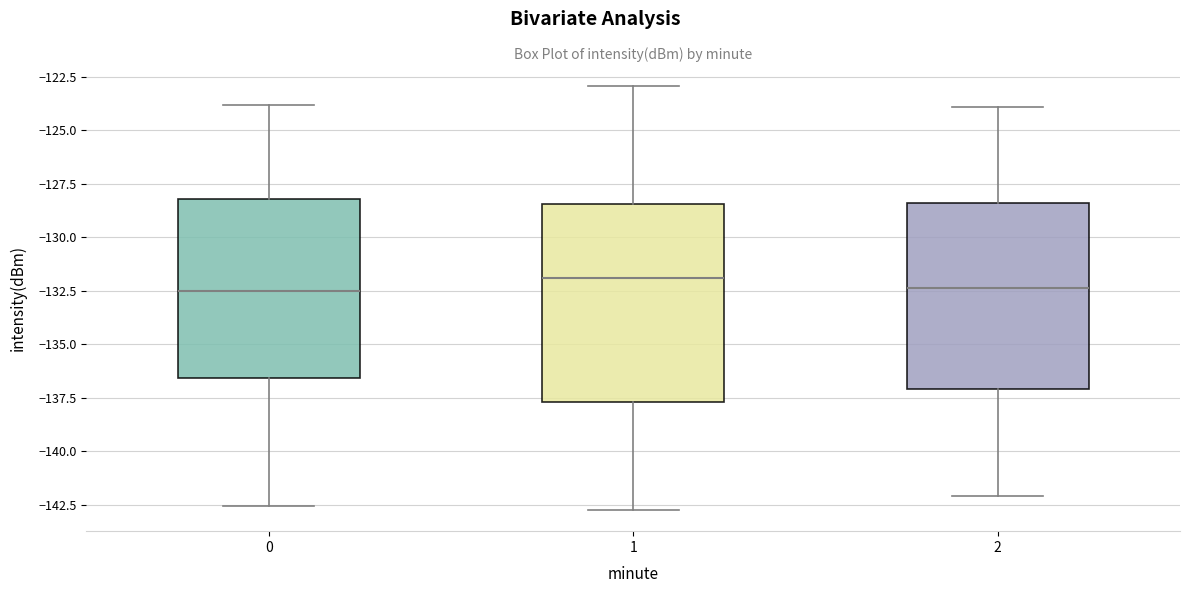

Comparing the boxes themselves (not the whiskers), which one is the tallest?

1